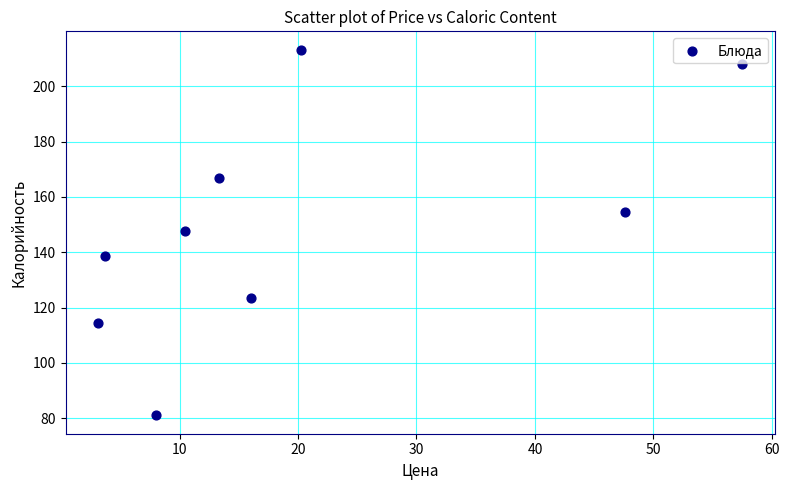

What is the average X value?

20.0